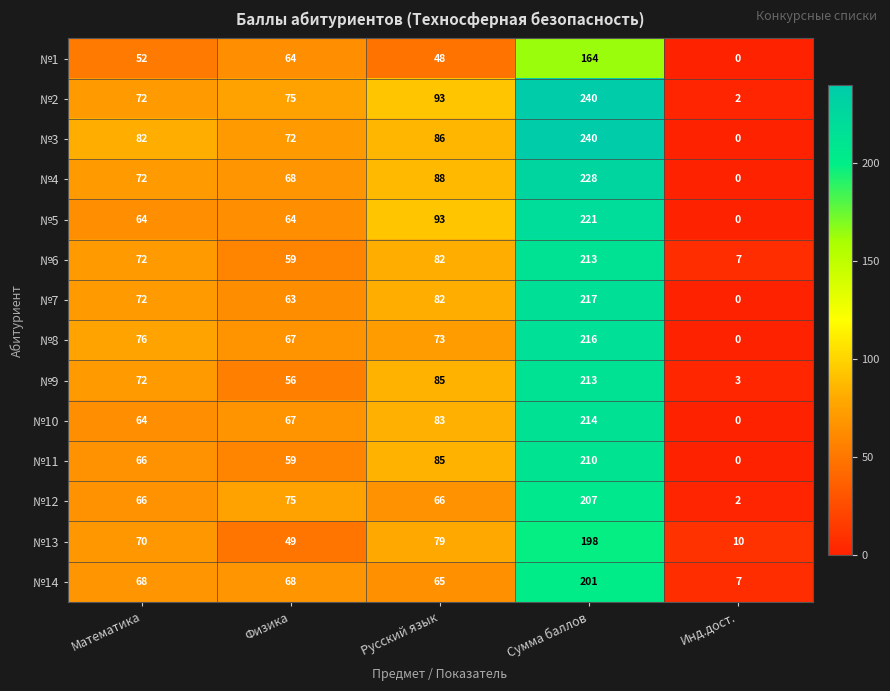

What is the difference between the maximum and minimum values in the №10 series?

214